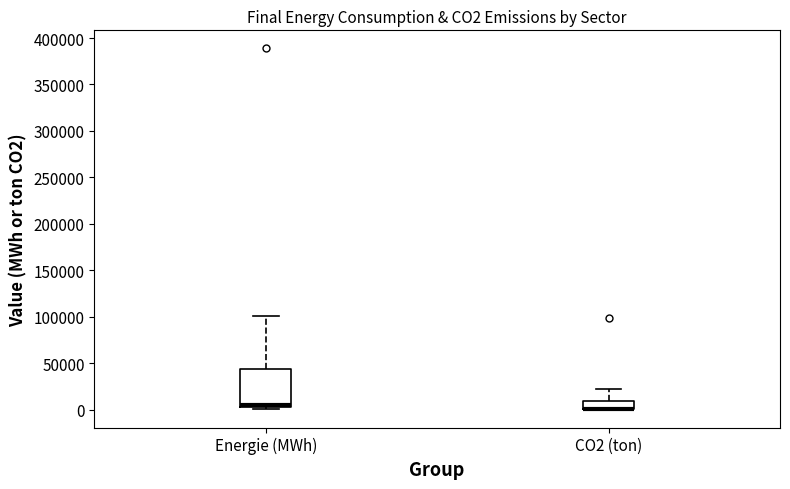

Where is the upper edge of the box for CO2 (ton) on the y-axis? The values are not printed on the chart, so give them approximately, as read against the axis.

10000